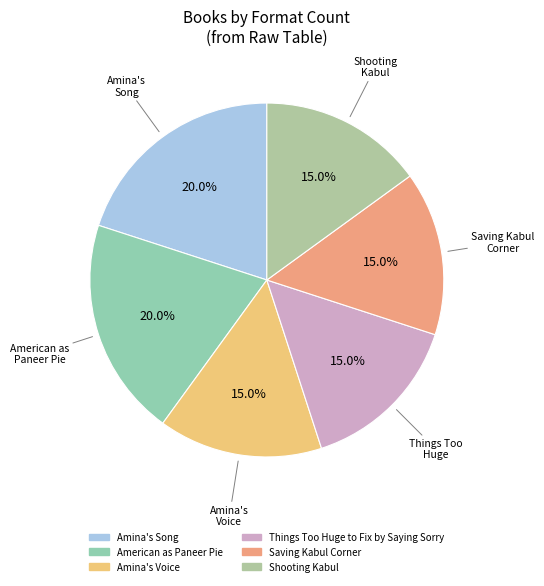

What is the ratio of the value at Things Too Huge to Fix by Saying Sorry to the value at Amina's Voice?

1.0